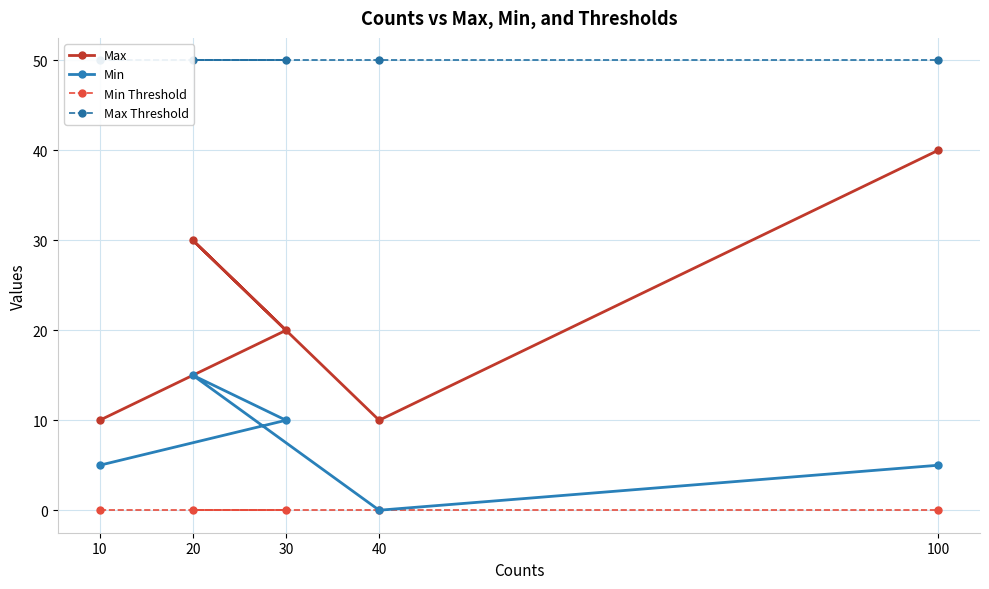

How many positive values does the Min series have?

4